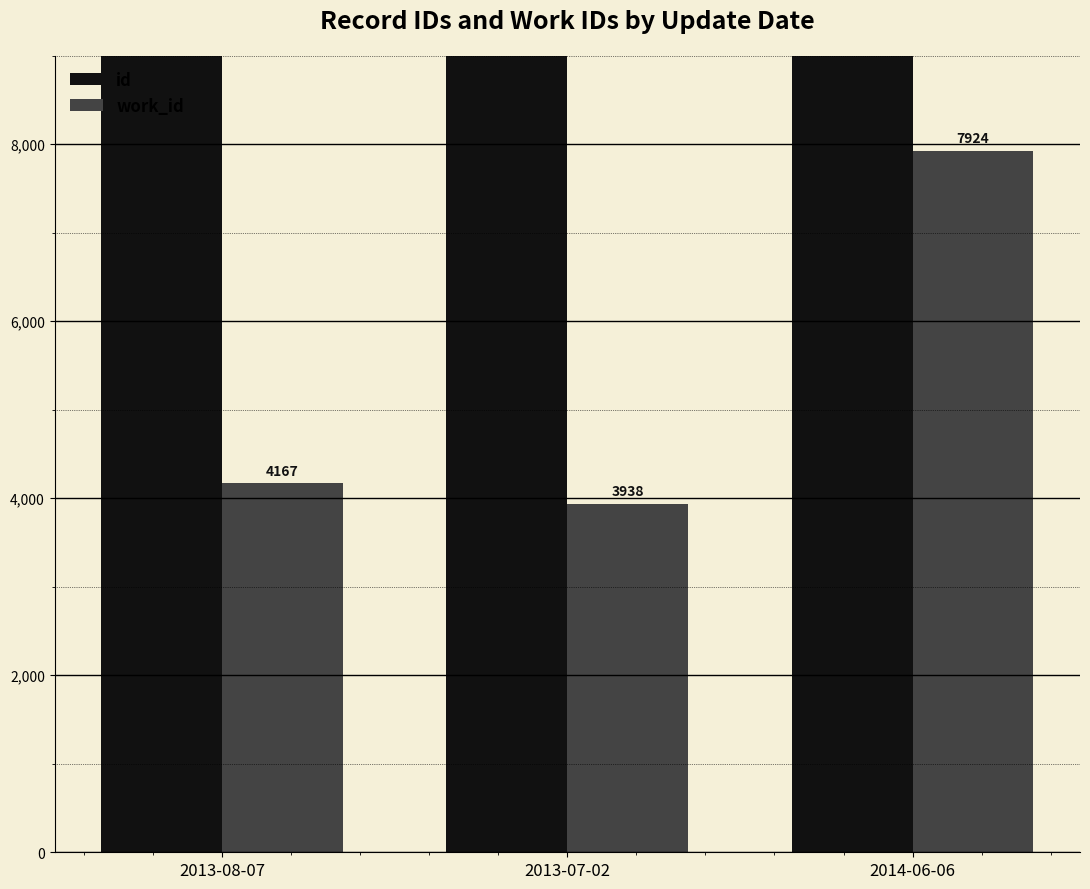

Which series has the largest total across all categories?

id